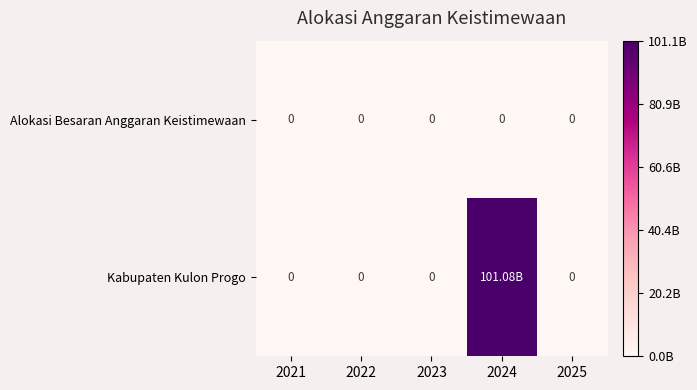

Which category has the highest value across all series?

2024